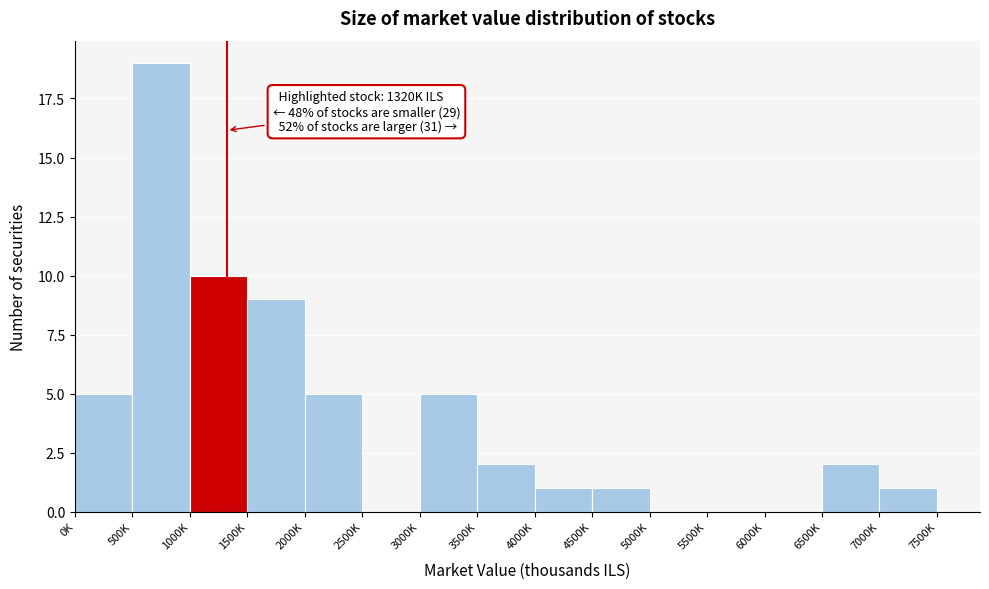

Reading left to right, what are all the values shown in this chart?

0K=5	500K=19	1000K=10	1500K=9	2000K=5	2500K=0	3000K=5	3500K=2	4000K=1	4500K=1	5000K=0	5500K=0	6000K=0	6500K=2	7000K=1